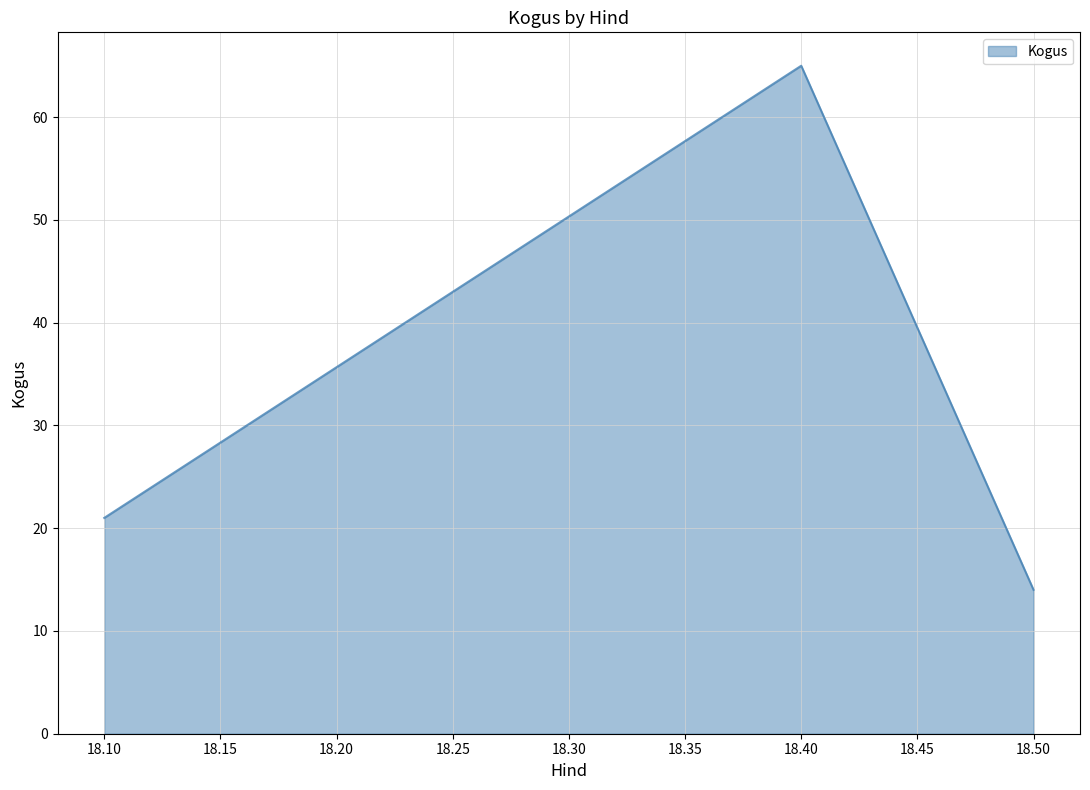

At which label is the value closest to 39?

18.10